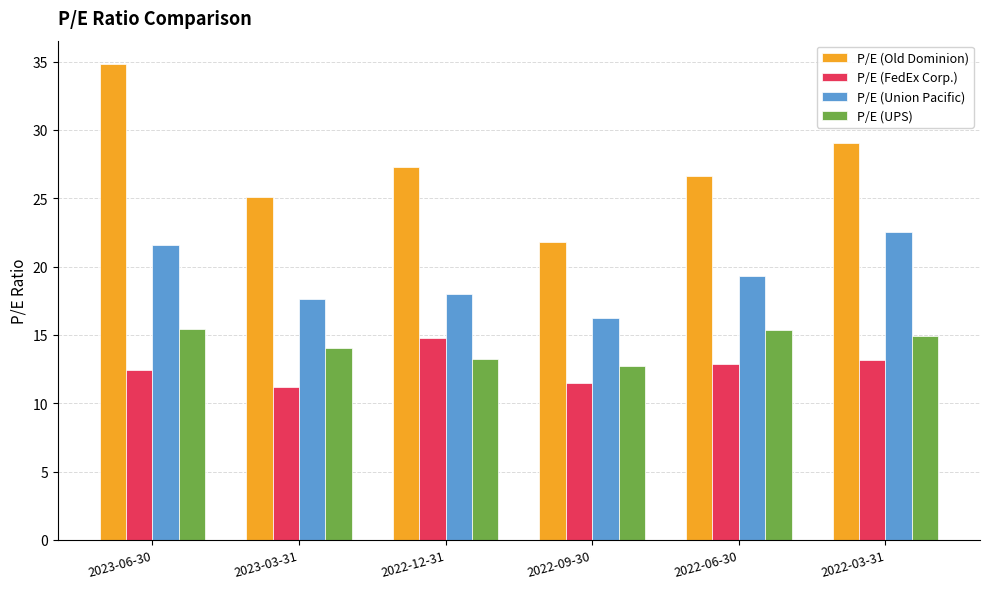

What is the difference between the P/E (Union Pacific) values at 2023-06-30 and 2022-09-30?

5.3